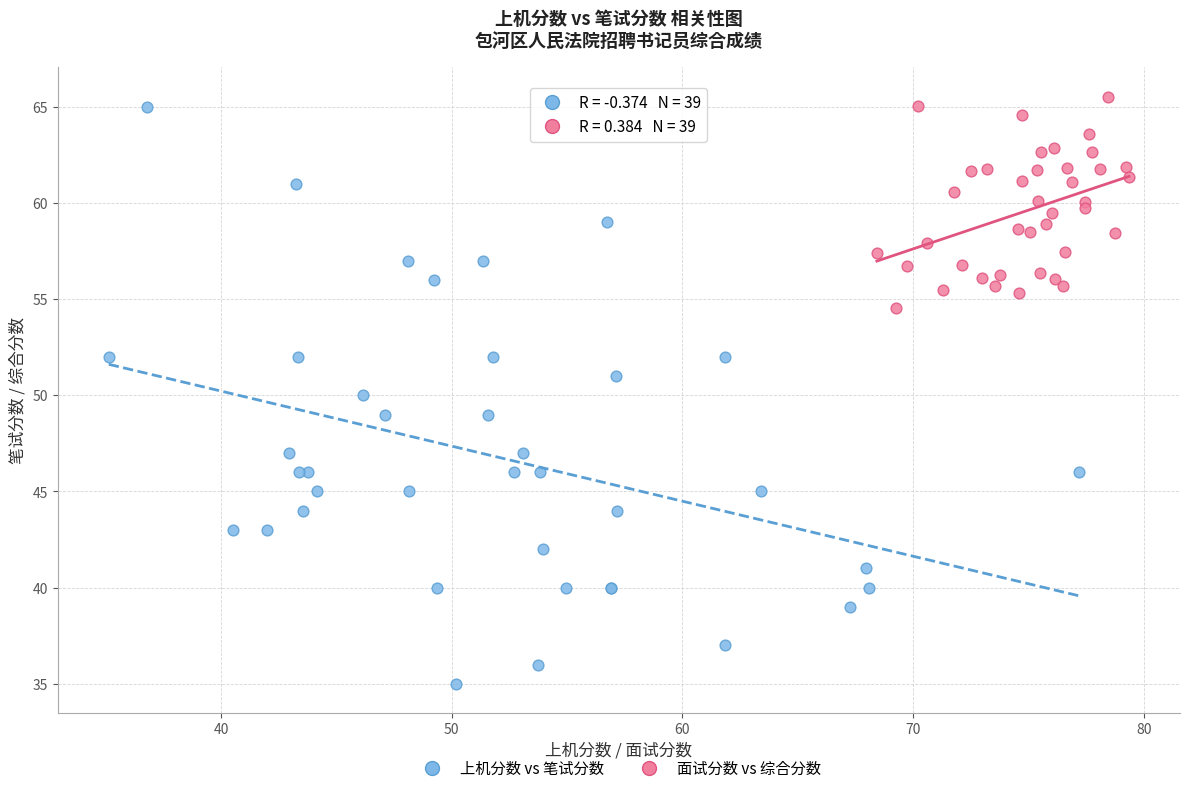

What are all the series names shown in the legend?

上机分数 vs 笔试分数, 面试分数 vs 综合分数